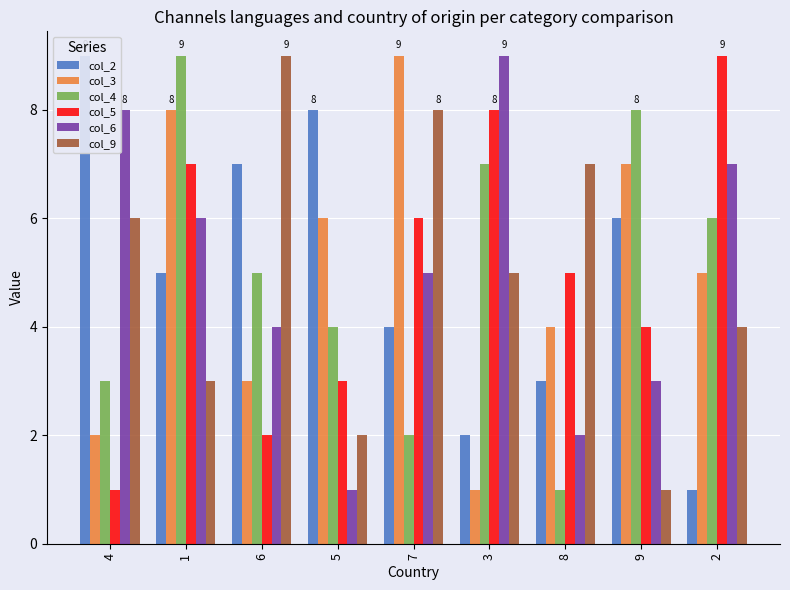

What is the maximum value for col_9?

9